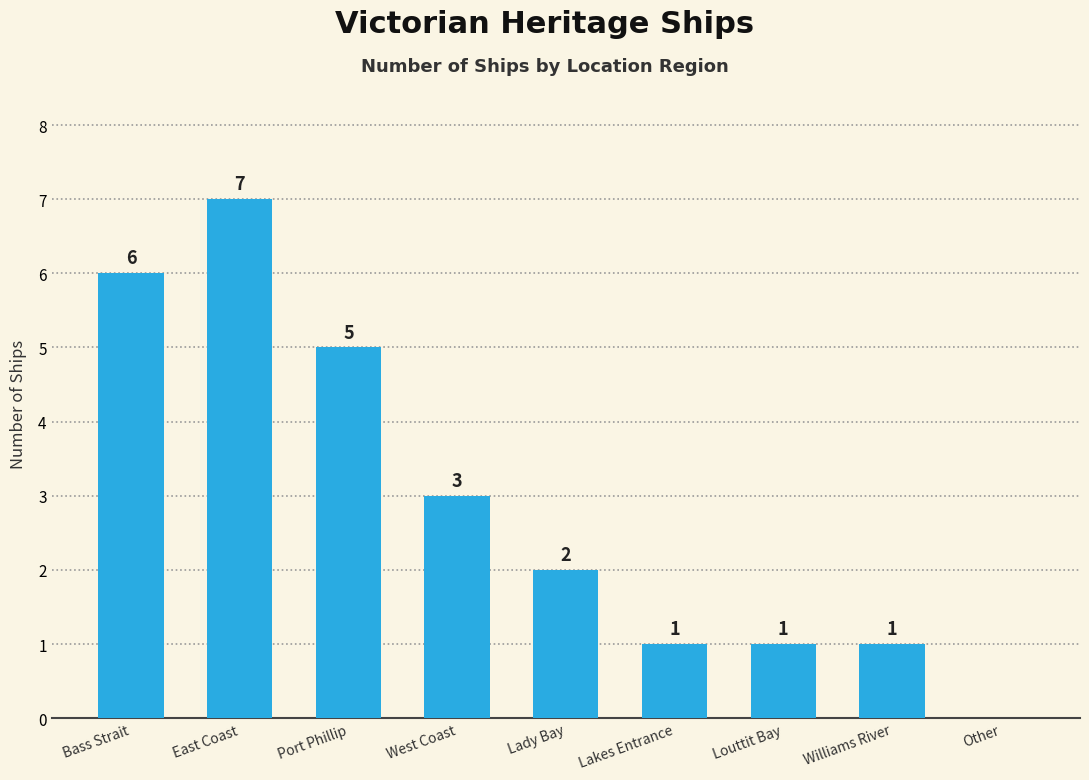

Where is the data nearest to the value 3?

West Coast